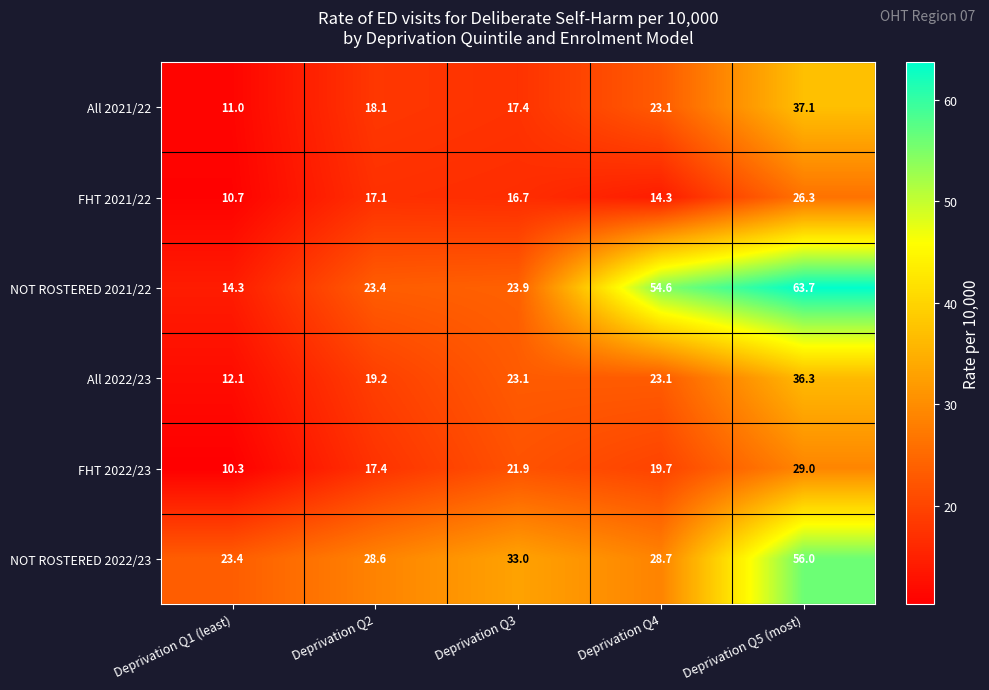

Which category has the highest value across all series?

Deprivation Q5 (most)